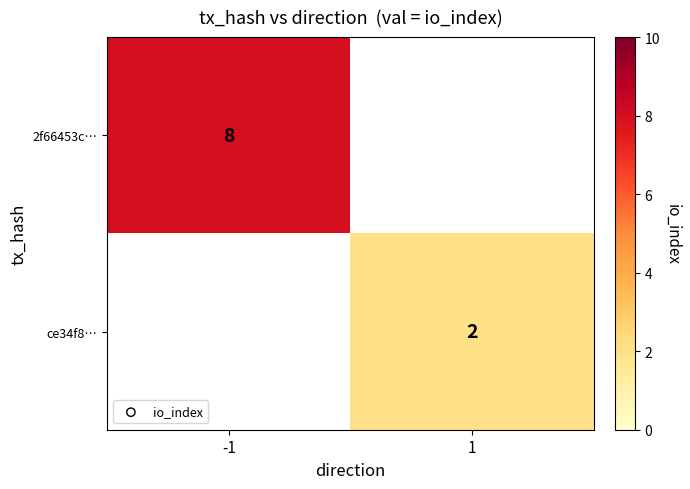

The ce34f8… series shows 3 at 1. True or false?

False